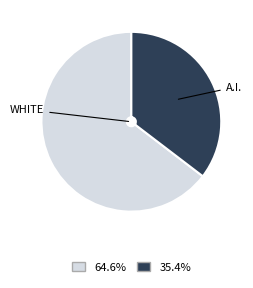

Is there a majority slice in this chart?

Yes